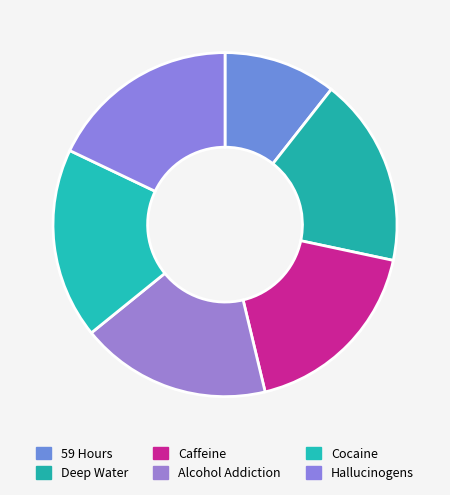

How many segments does this pie chart have?

6